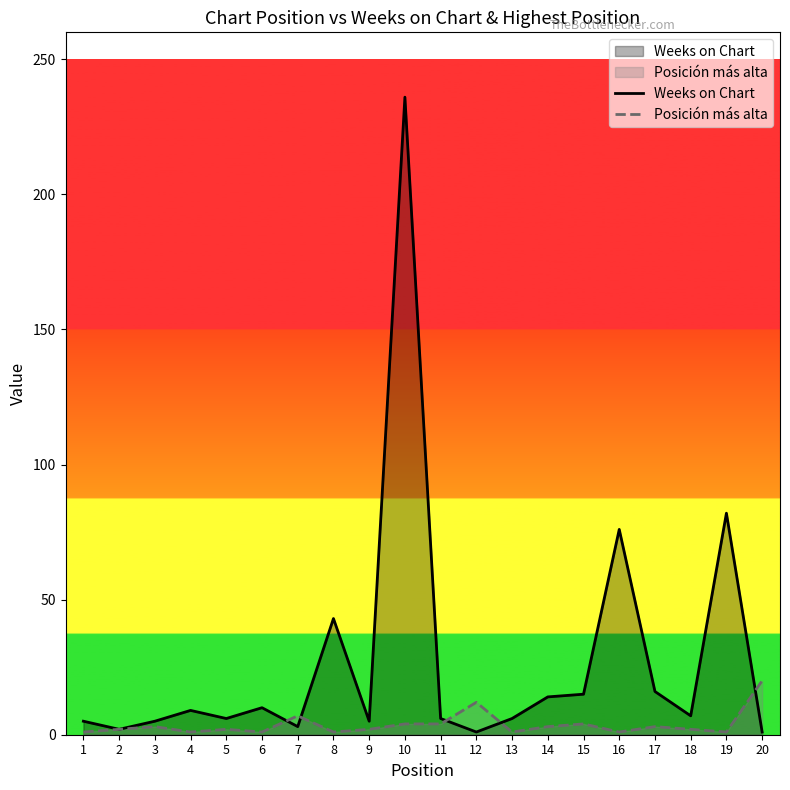

At which label does Weeks on Chart first exceed 7?

4